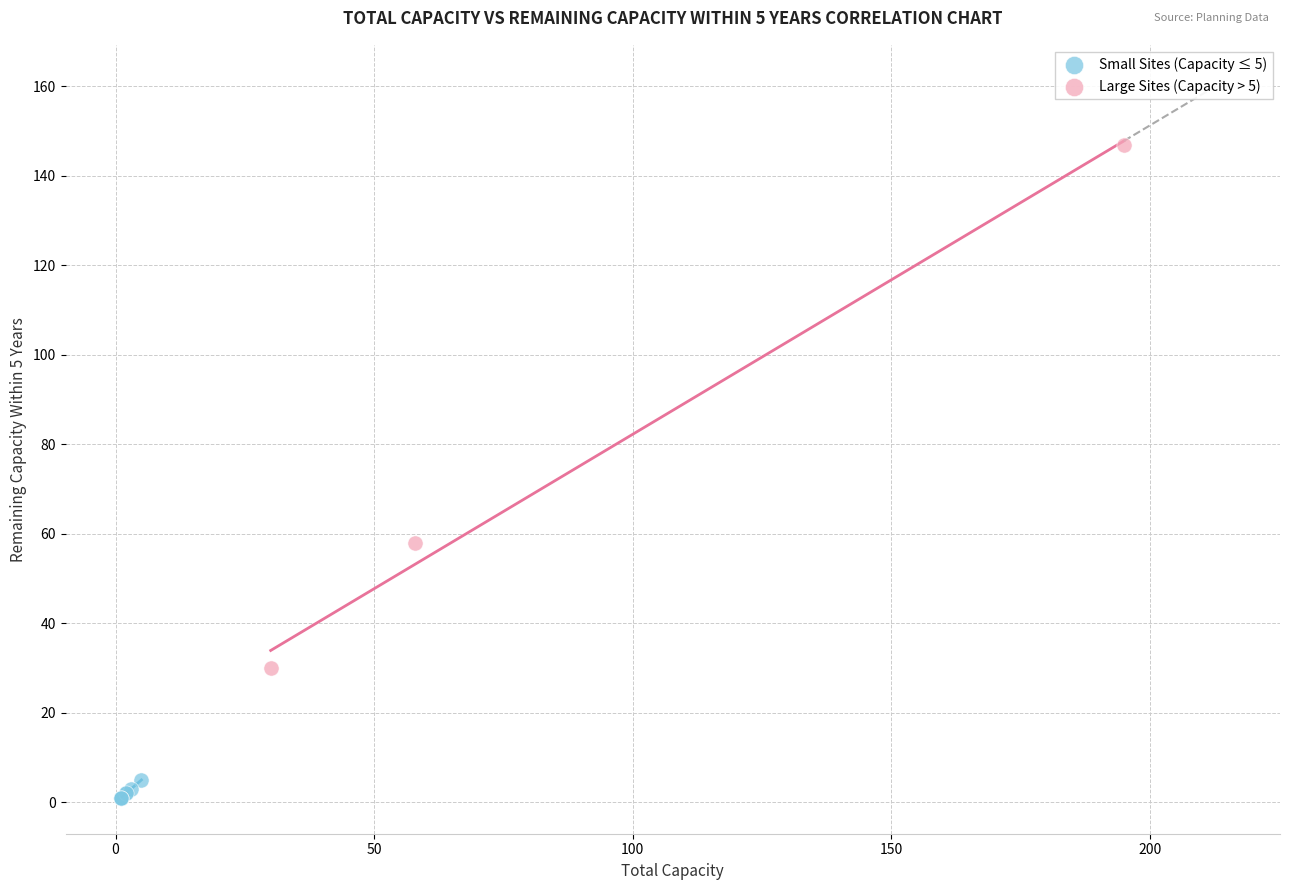

Which series contains the highest Y value?

Large Sites (Capacity > 5)